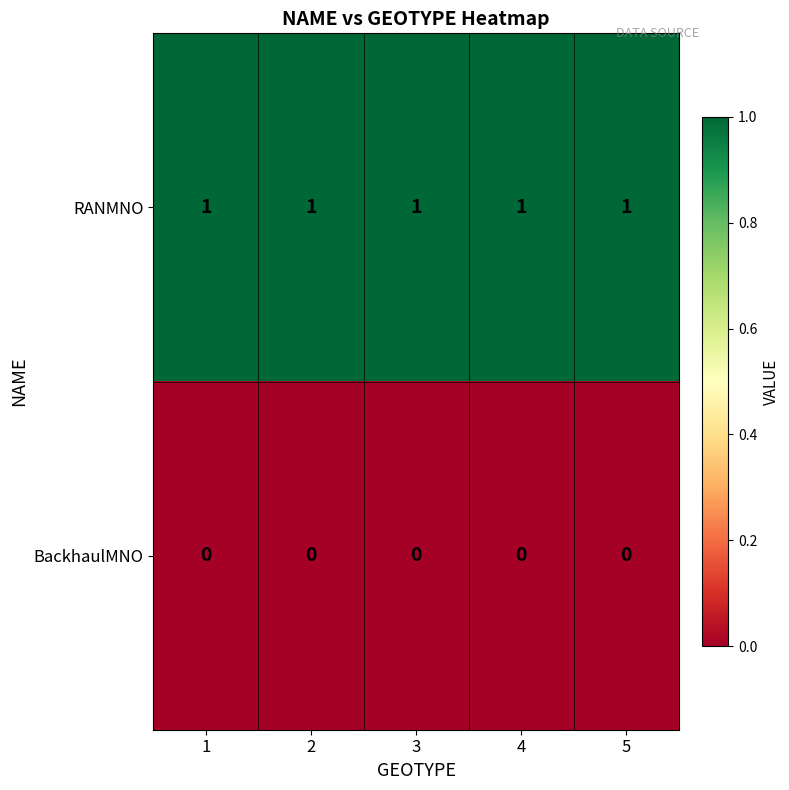

True or false: BackhaulMNO has a value of 0 at 1.

True